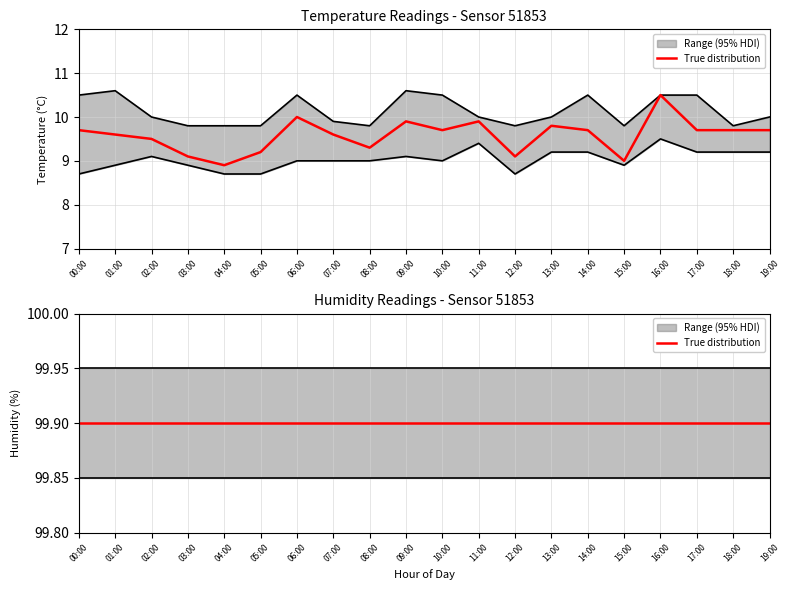

What is the sum of all temperature values?

191.6